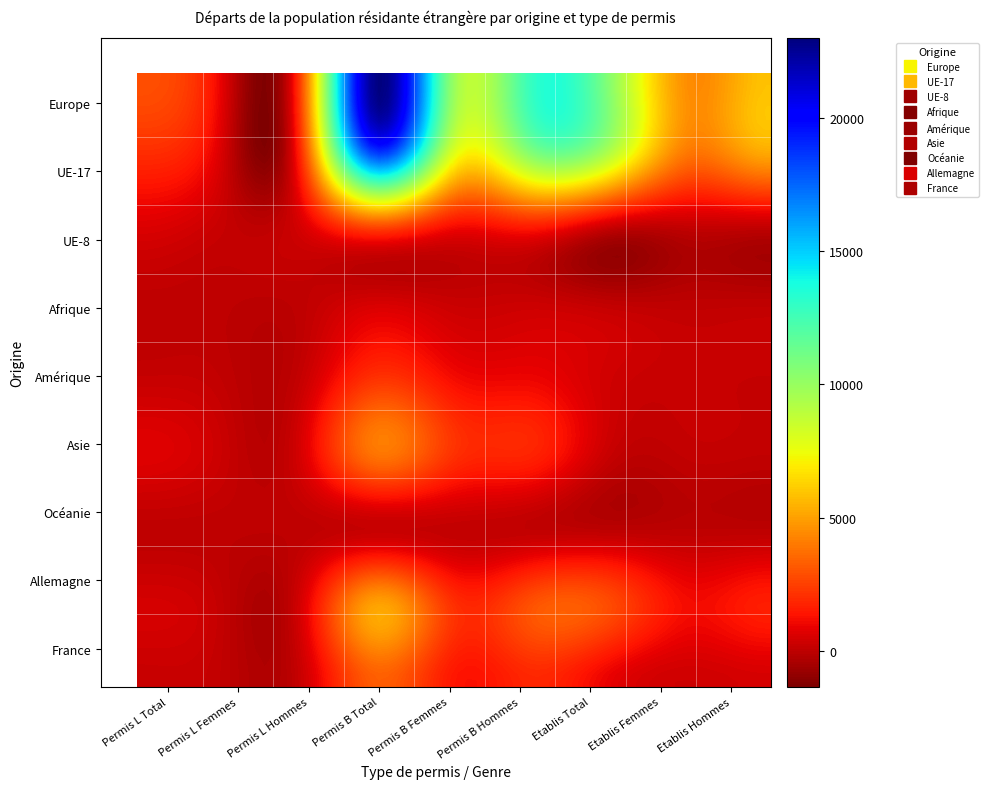

Reading left to right, extract all data points from this chart.

Europe: 2902	998	1904	22871	9929	12942	10361	4502	5859
UE-17: 2023	658	1365	18552	7888	10664	9153	3929	5224
UE-8: 624	211	413	2437	1037	1400	103	64	39
Afrique: 27	10	17	554	253	301	80	28	52
Amérique: 203	89	114	2203	1192	1011	372	208	164
Asie: 706	291	415	3842	2100	1742	176	102	74
Océanie: 24	11	13	202	108	94	20	8	12
Allemagne: 497	138	359	5134	2115	3019	2793	1164	1629
France: 217	80	137	3264	1419	1845	851	353	498